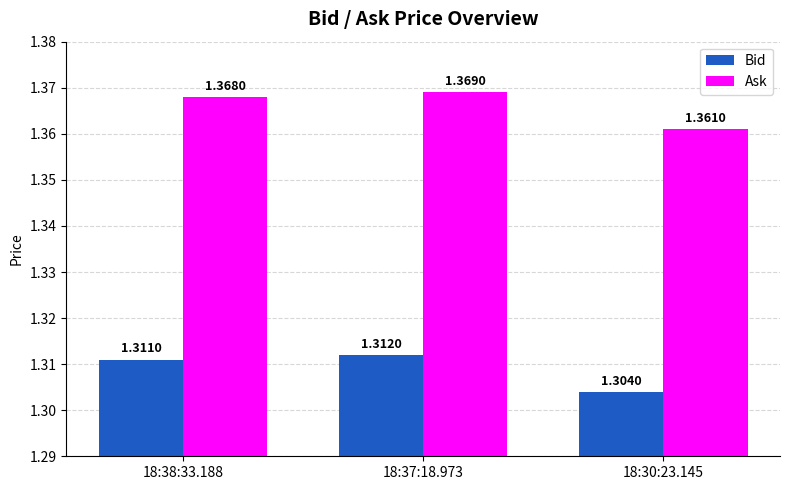

Are the bars grouped side by side (vs. stacked)?

Yes